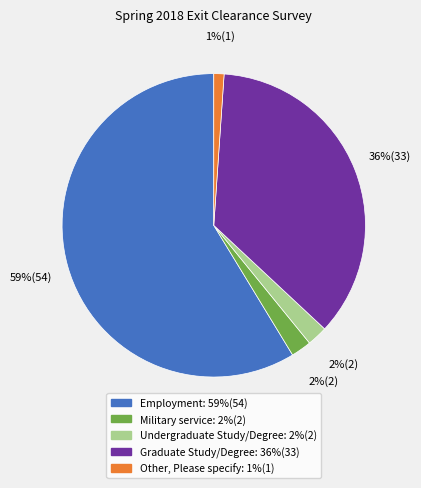

Does Employment account for over 50% of the chart?

Yes